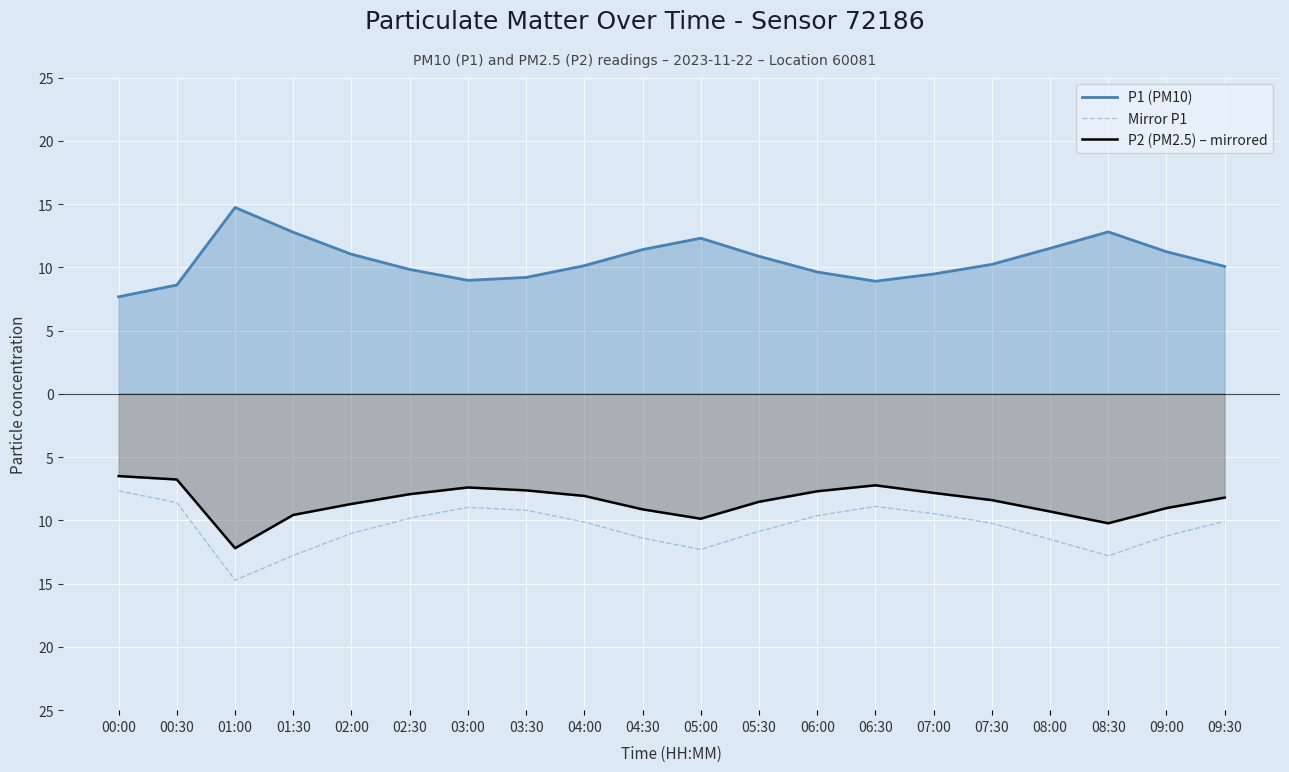

What is the value of the P1 (PM10) point at the 17th from the left?

11.5